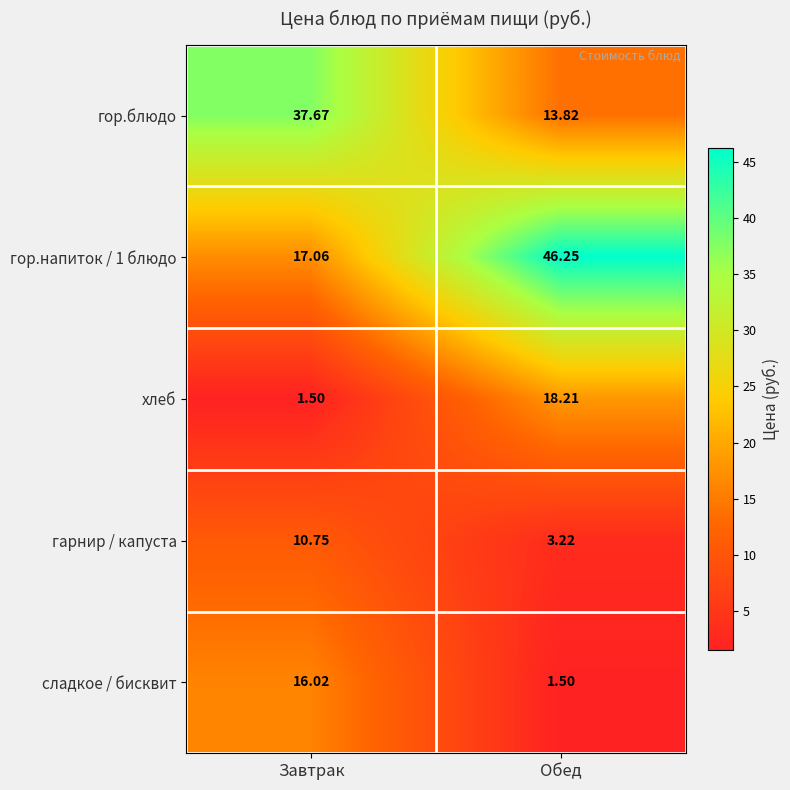

Rank the series by their maximum value, from highest to lowest.

гор.напиток / 1 блюдо, гор.блюдо, хлеб, сладкое / бисквит, гарнир / капуста